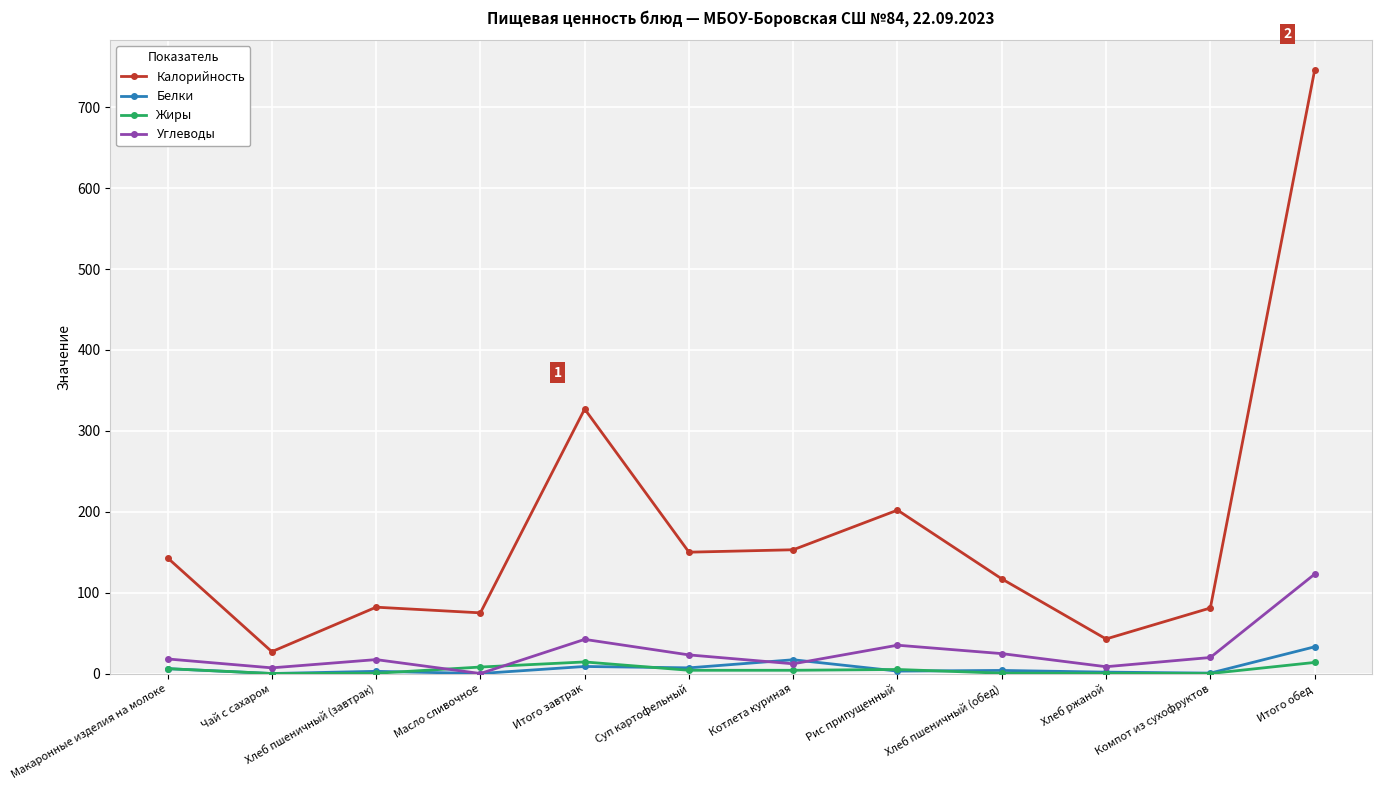

At which label does Углеводы first exceed 19?

Итого завтрак